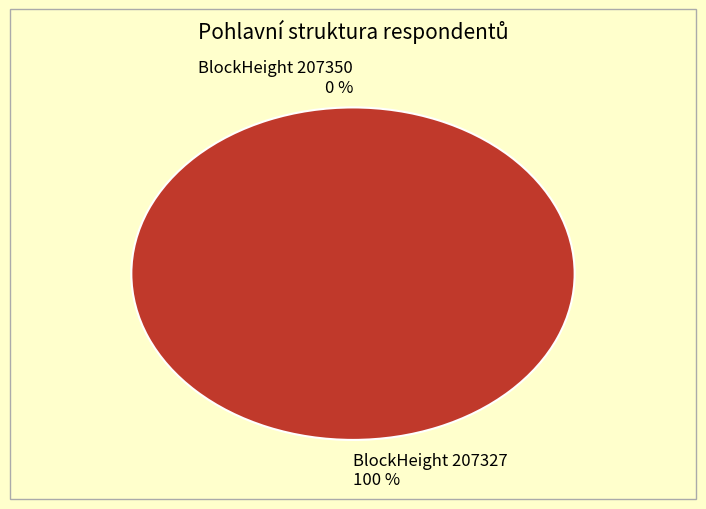

Is it true that 207350 is 0% of the pie?

True